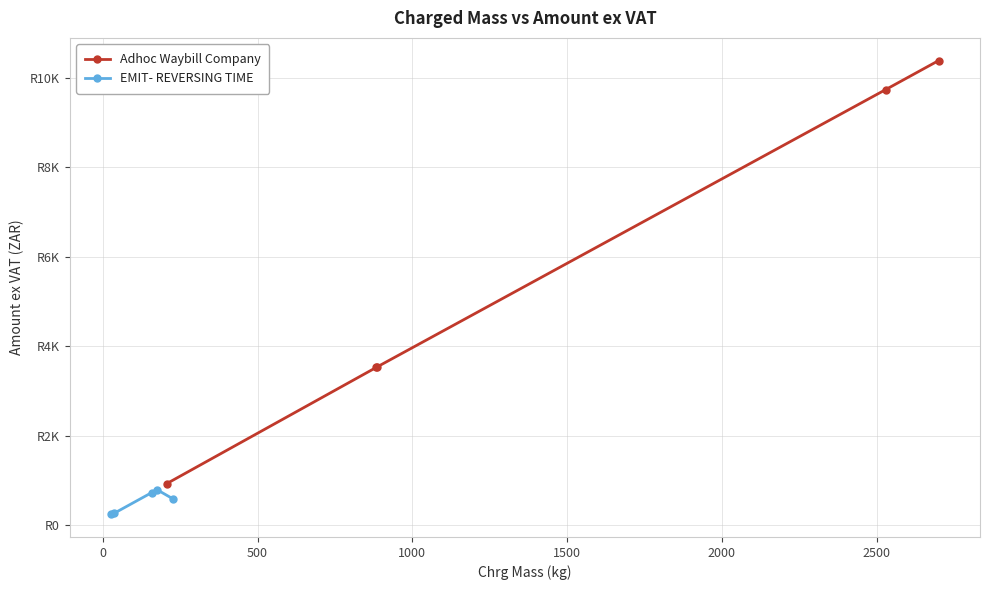

How many lines are shown in the chart?

2